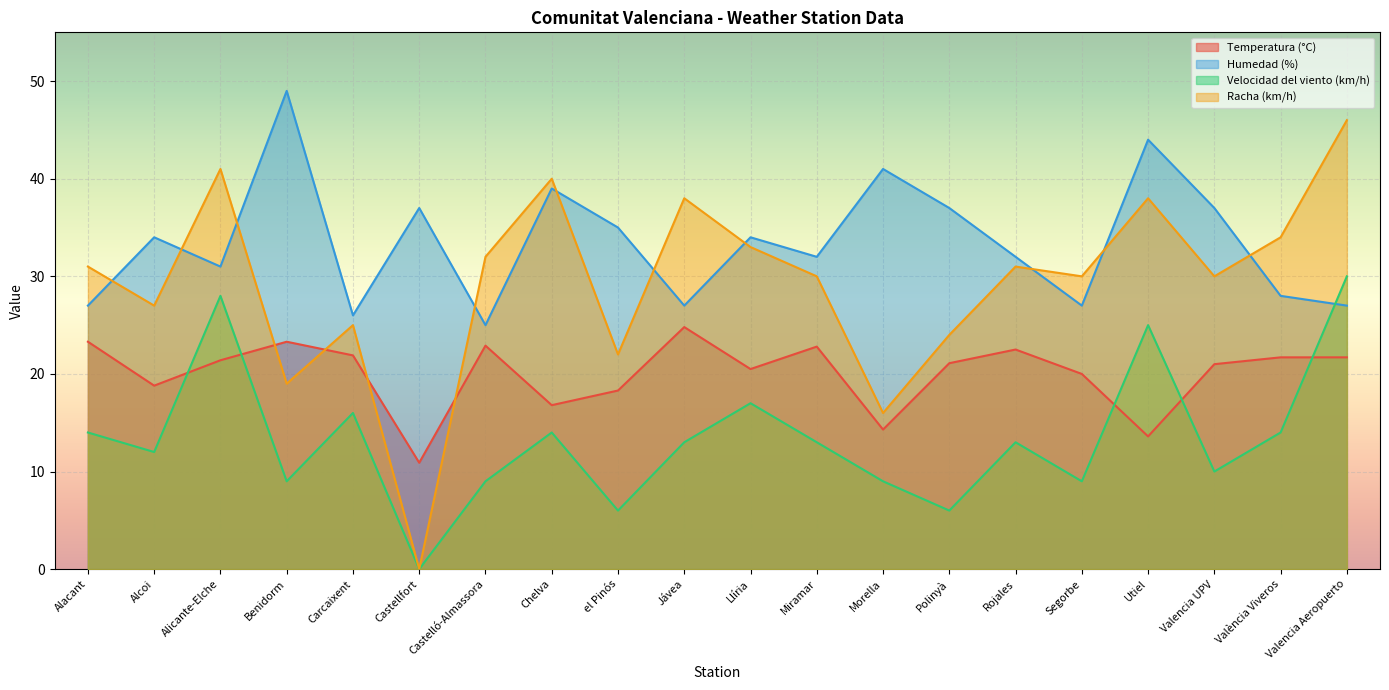

The Humedad (%) series shows 7.9 at València Viveros. True or false?

False